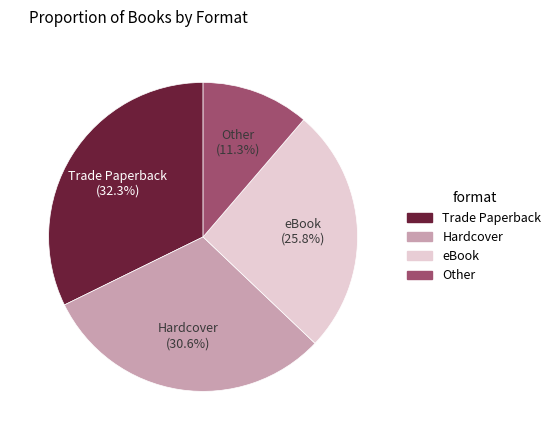

Is there any slice that represents more than half of the pie?

No